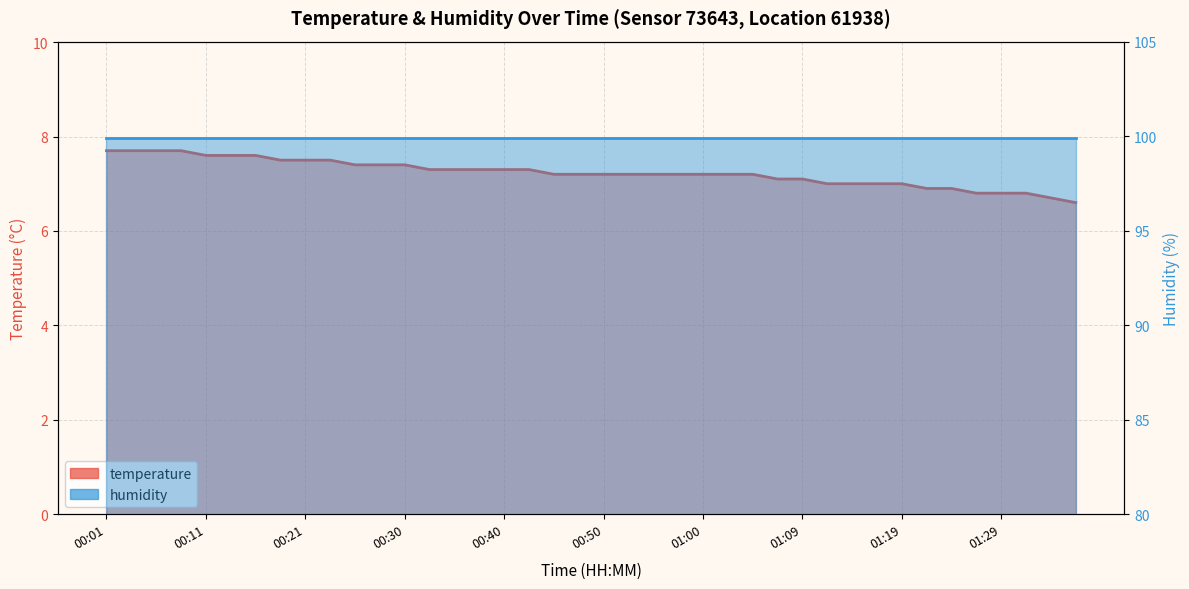

Rank the categories by value from highest to lowest.

00:01, 00:04, 00:06, 00:09, 00:11, 00:13, 00:16, 00:18, 00:21, 00:23, 00:26, 00:28, 00:30, 00:33, 00:35, 00:38, 00:40, 00:43, 00:45, 00:47, 00:50, 00:52, 00:55, 00:57, 01:00, 01:02, 01:05, 01:07, 01:09, 01:12, 01:14, 01:17, 01:19, 01:22, 01:24, 01:26, 01:29, 01:31, 01:34, 01:36